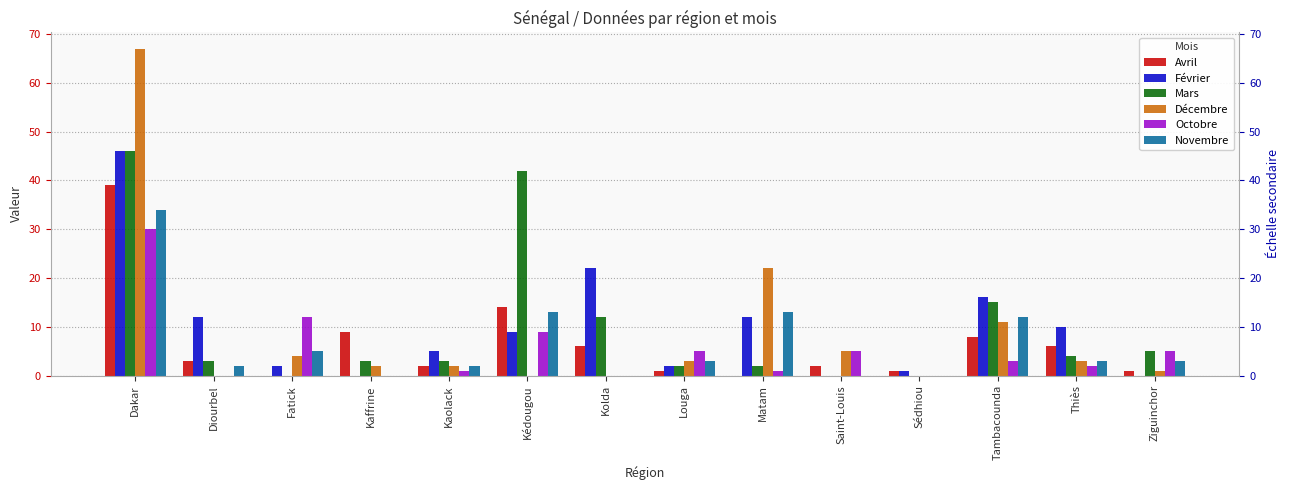

How many distinct data groups are displayed?

6